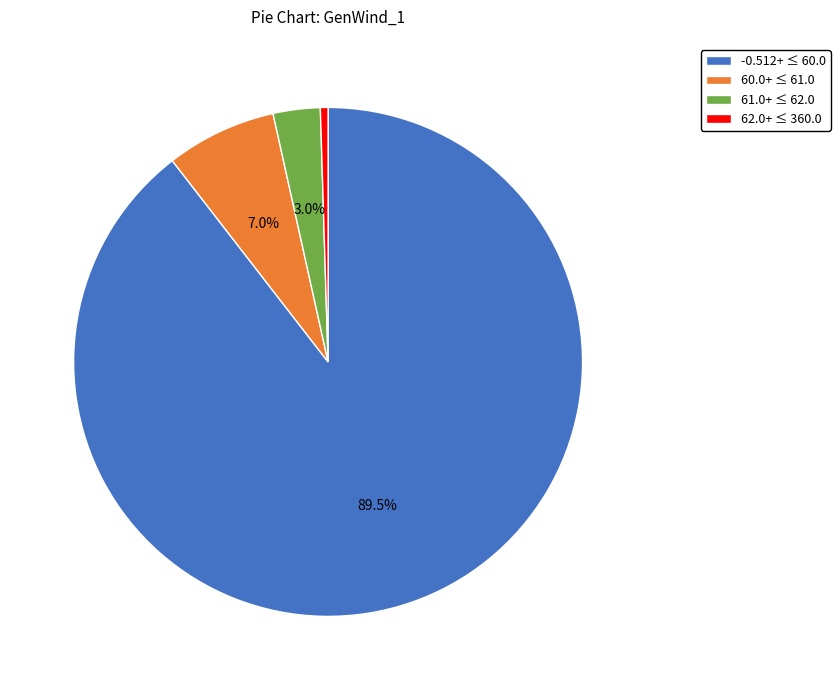

Which slice is the largest?

-0.512+ ≤ 60.0